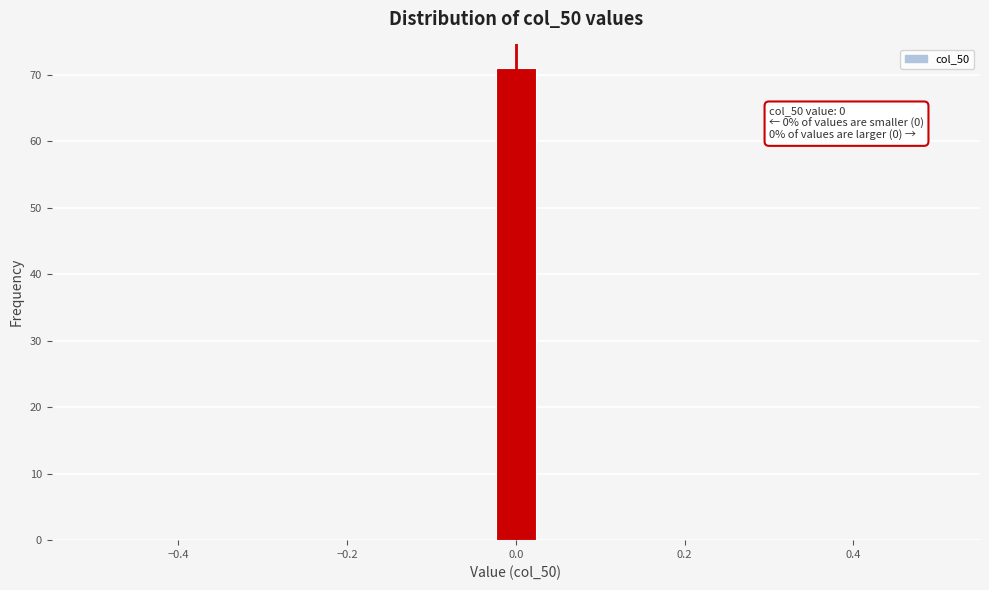

Read against the x-axis, roughly where is the centre of the tallest bar?

0.00